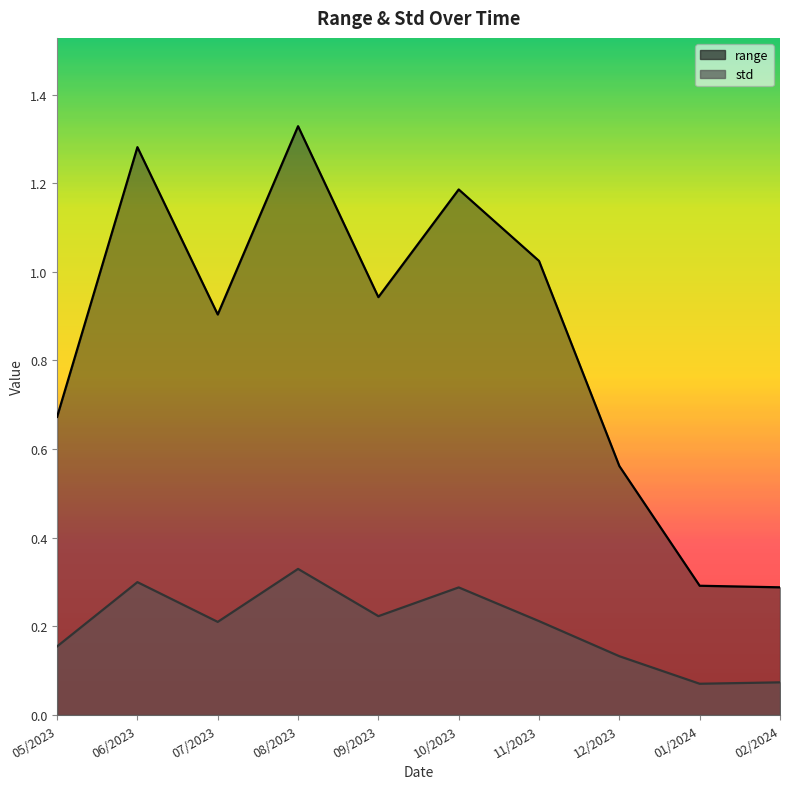

What is the sum of the std values at 10/2023 and 02/2024?

0.4